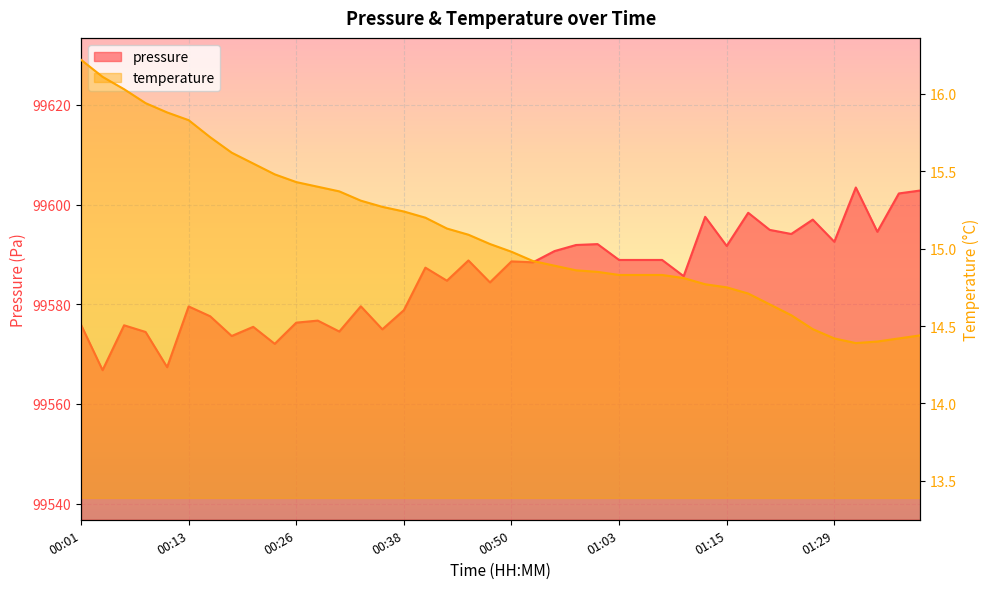

At which category is the sum across all series the highest?

01:32